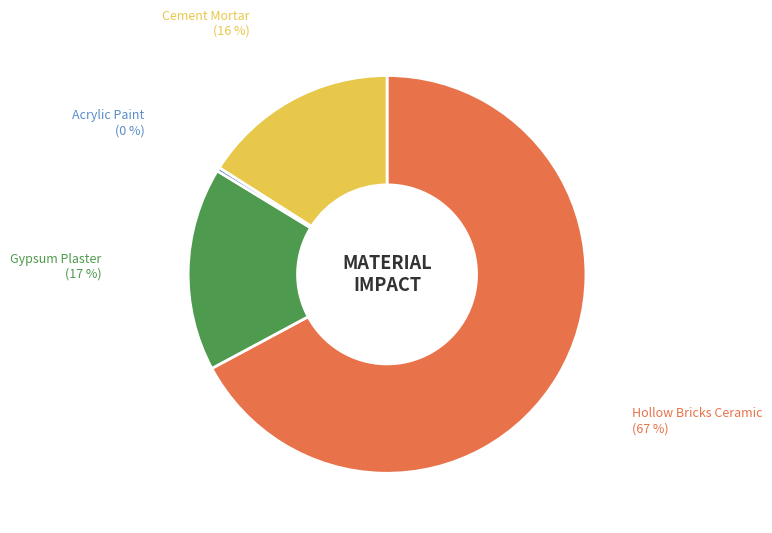

How many slices are in this pie chart?

4